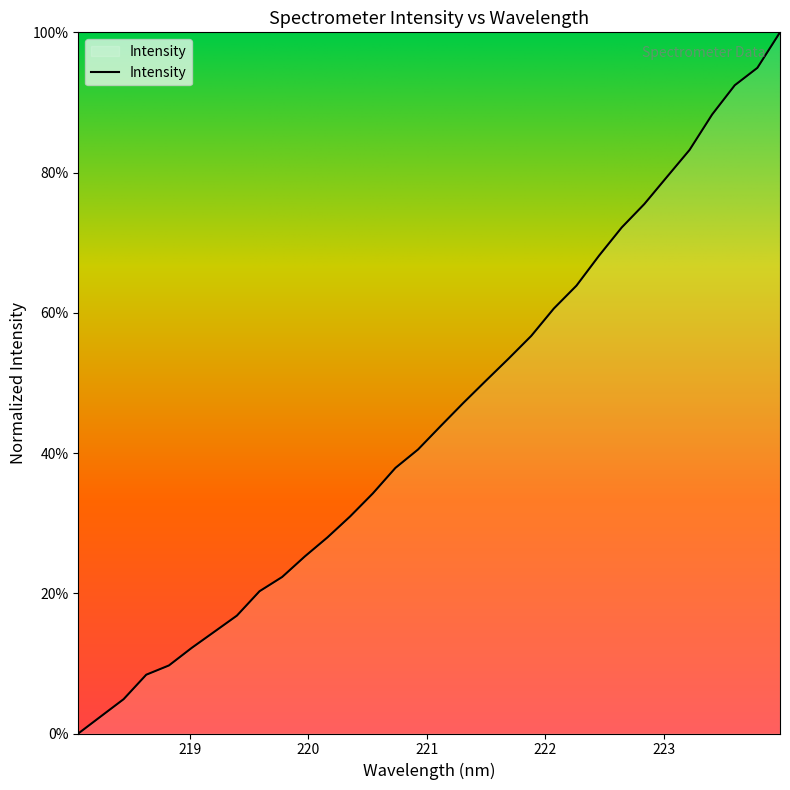

What is the greatest value displayed?

100.0